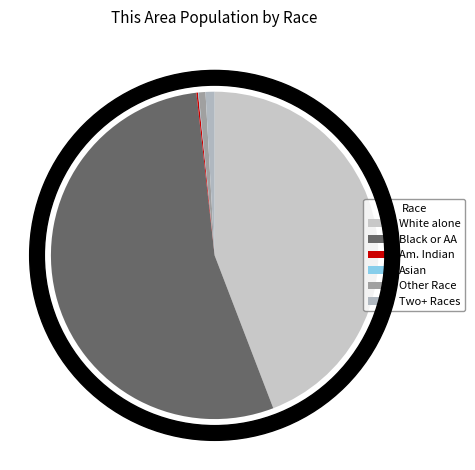

How much of the chart is everything except Two or More Races?

99.1%